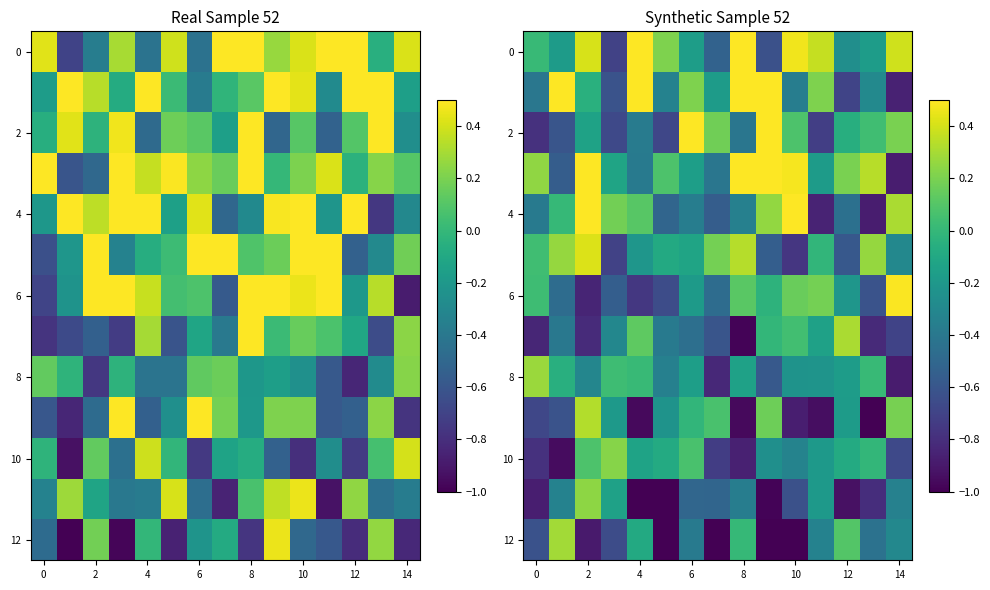

At which category is the sum across all series the highest?

2